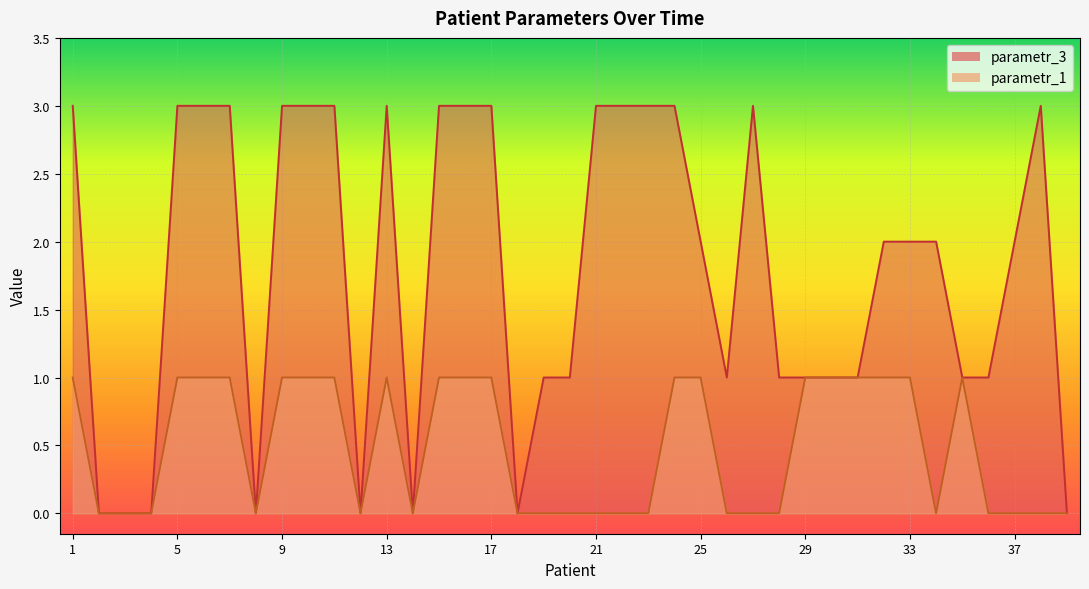

How many values in parametr_1 are above zero?

19